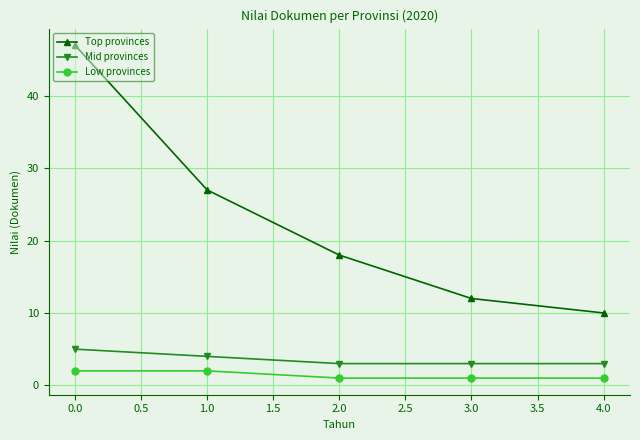

What is the sum of all Low provinces values?

7